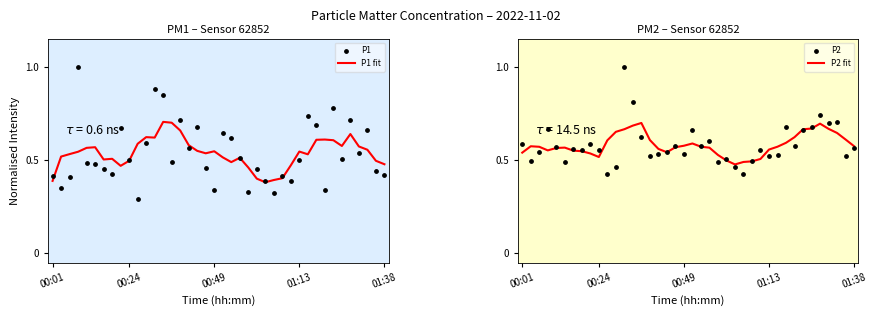

What are all the series names shown in the legend?

P1 fit, P1, P2 fit, P2